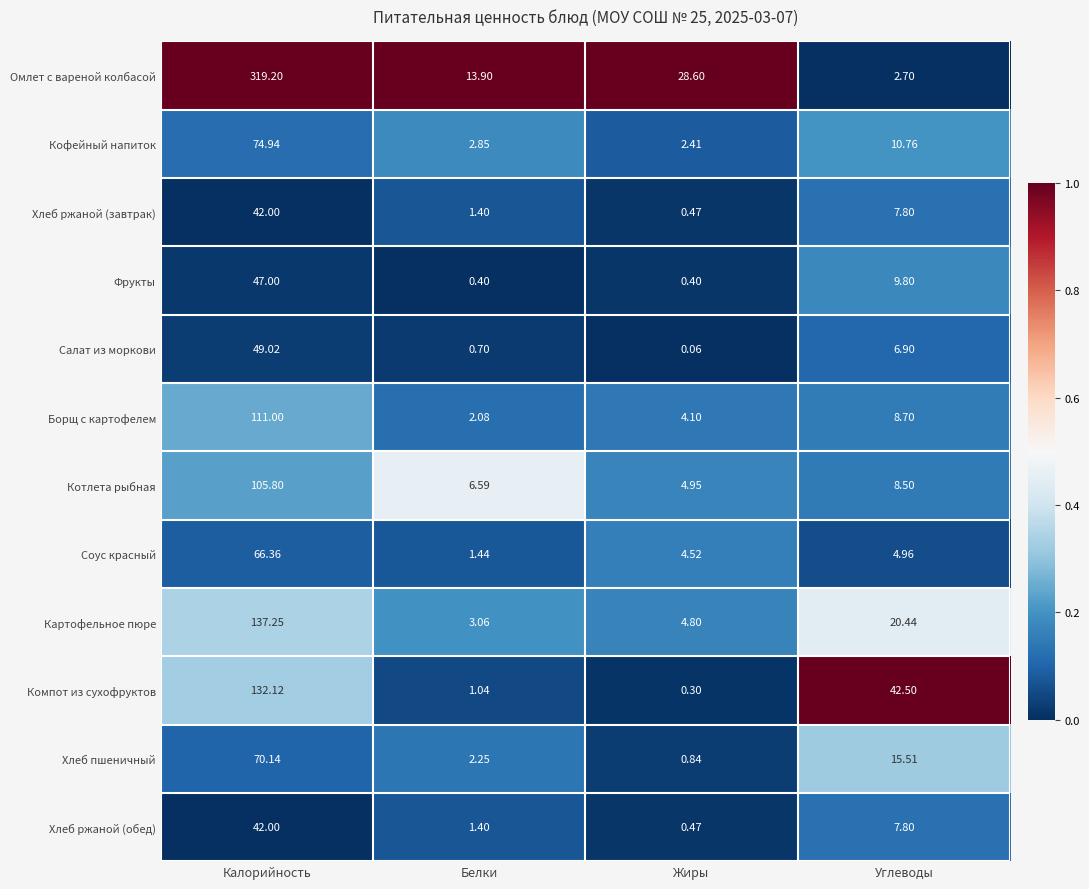

Where is Картофельное пюре nearest to the value 70?

Углеводы